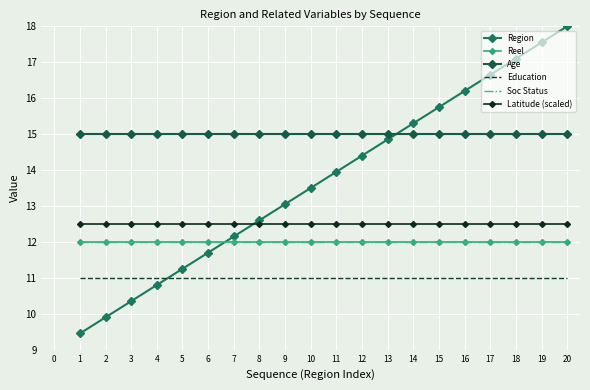

Is this an area chart (filled region under the line)?

No